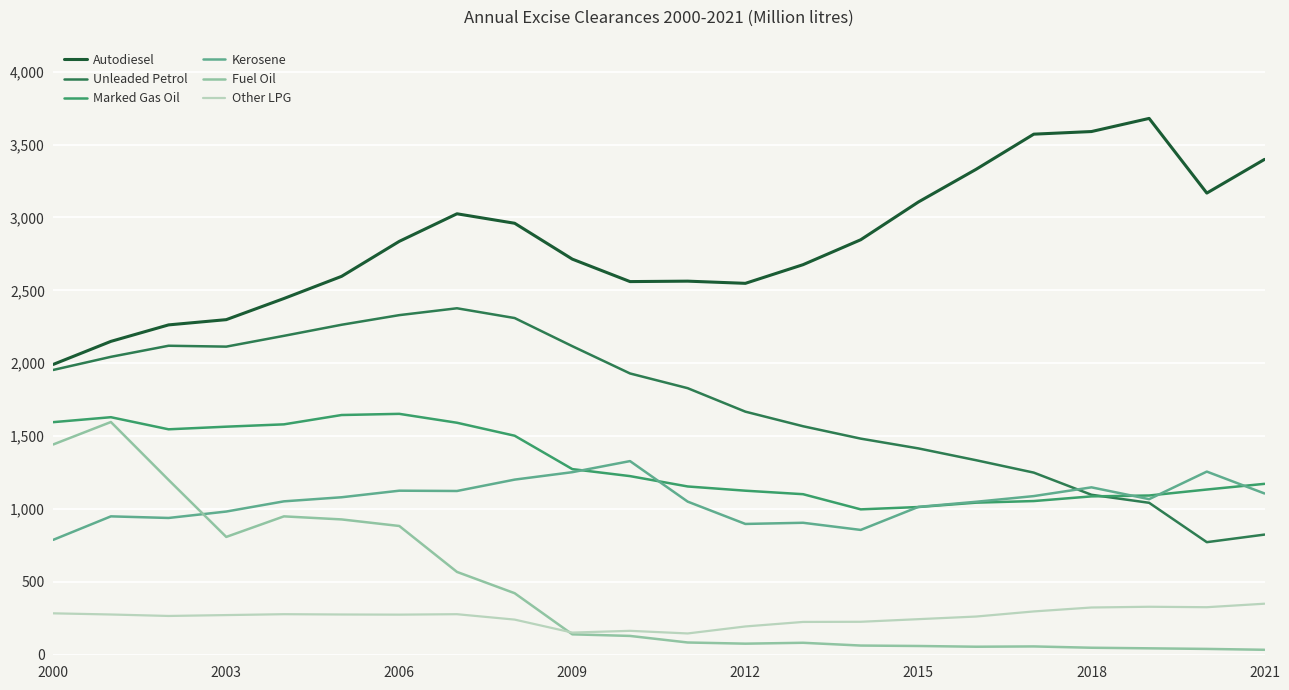

True or false: Autodiesel and Fuel Oil intersect in this chart.

False